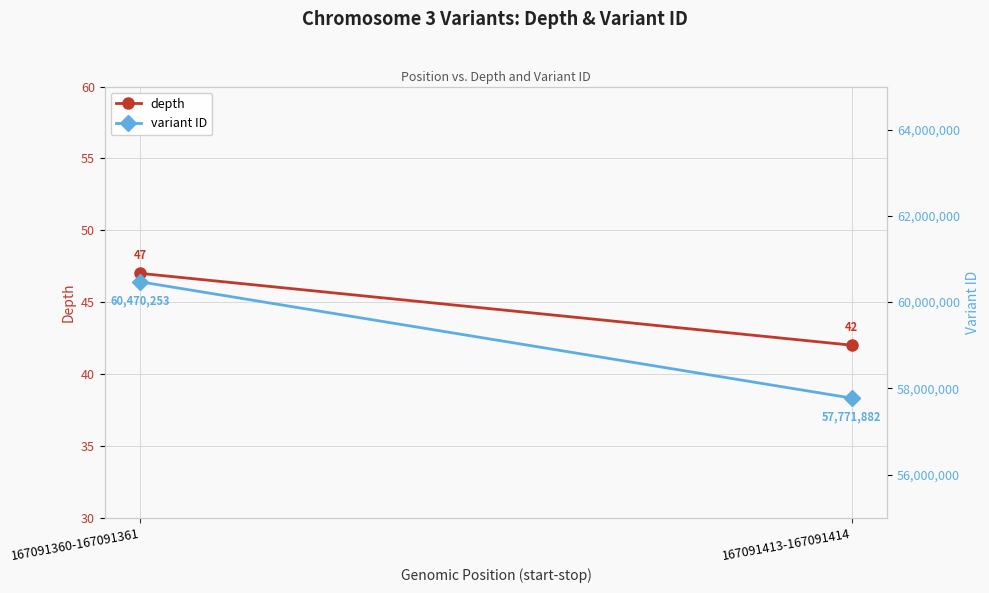

What is the sum of the variant ID values at 167091360-167091361 and 167091413-167091414?

118242135